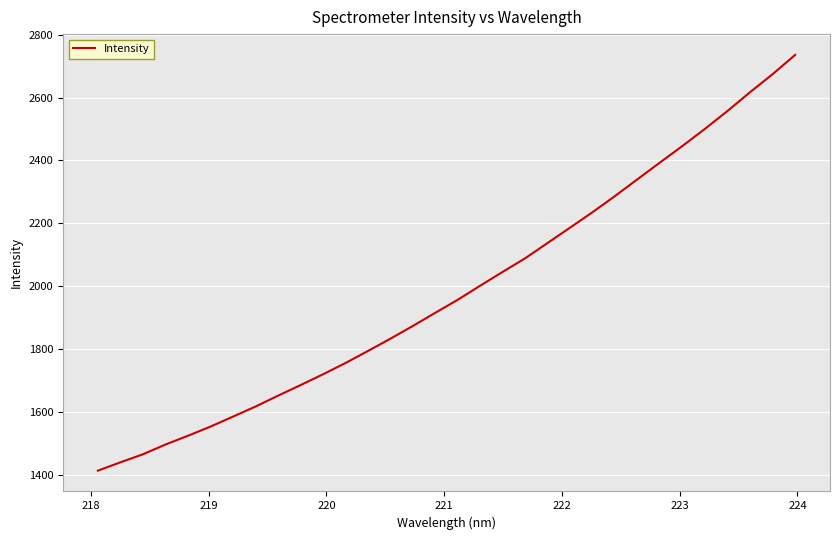

What is the maximum value shown in the chart?

2735.3